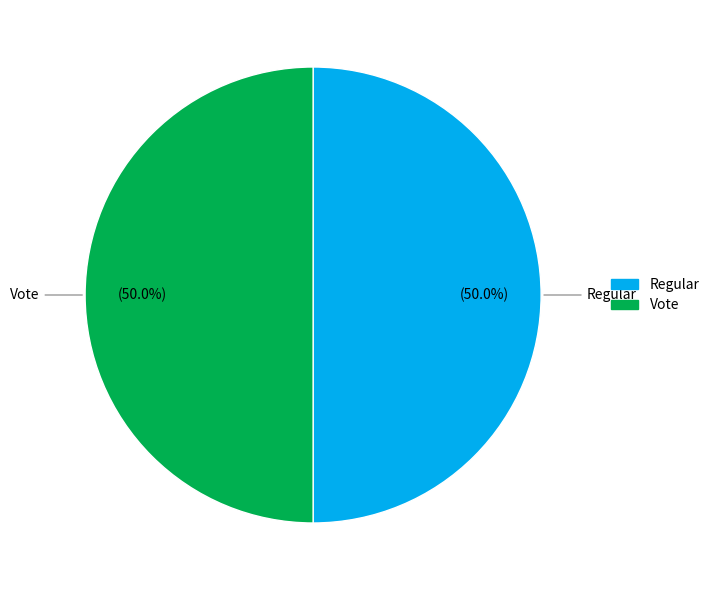

What is the ratio of the value at Regular to the value at Vote?

1.0